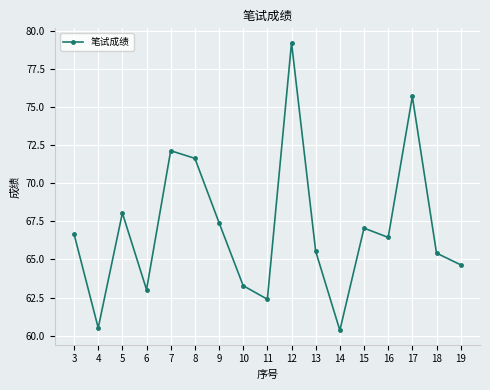

Which label corresponds to the largest value in the chart?

12